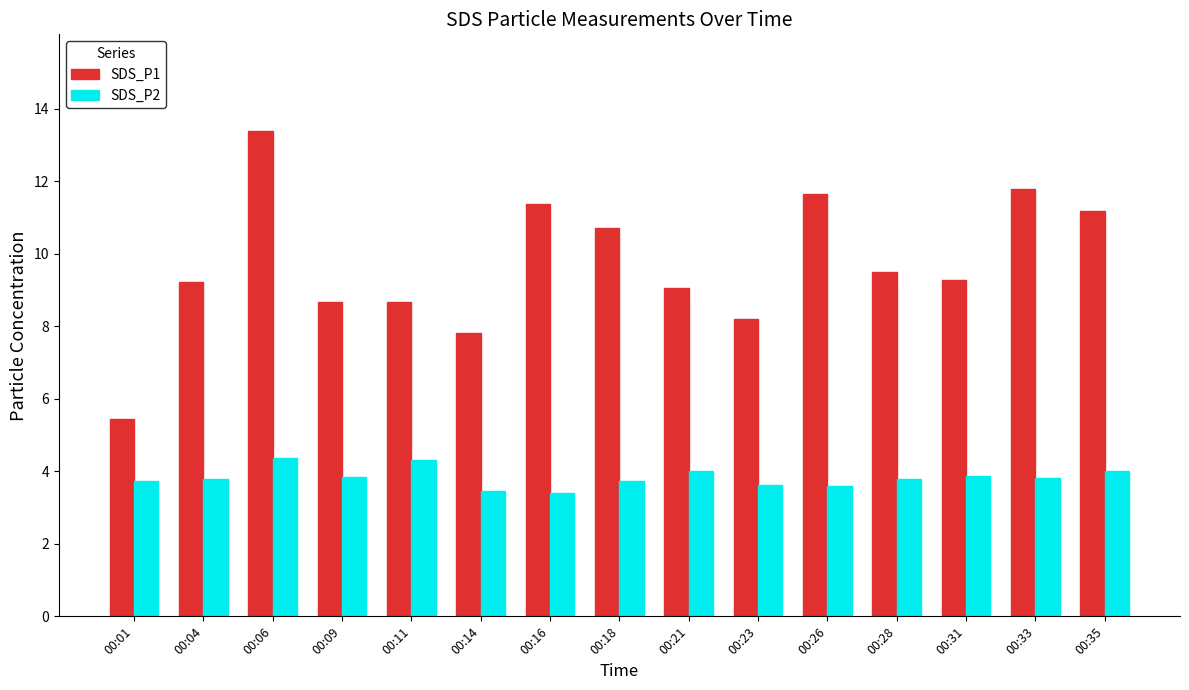

What is the lowest value of the SDS_P2 series?

3.4